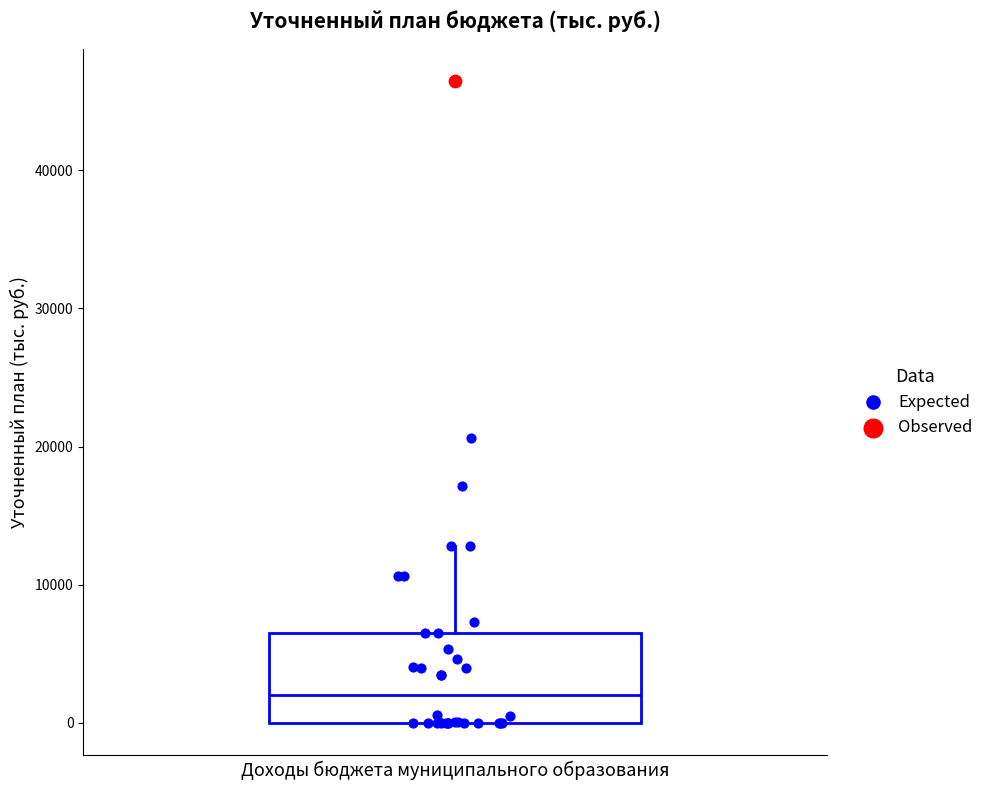

Transcribe this box plot: give where the median line is, the range the box spans, and where the two whiskers end, as read against the y-axis. The values are not printed on the chart, so give them approximately, as read against the axis.

median 2000, box 0 to 7000, whiskers 0 to 13000